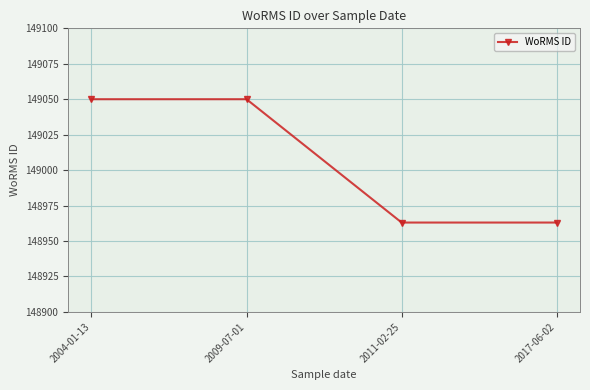

Approximately how many times larger is the value at 2017-06-02 compared to 2011-02-25?

1.0